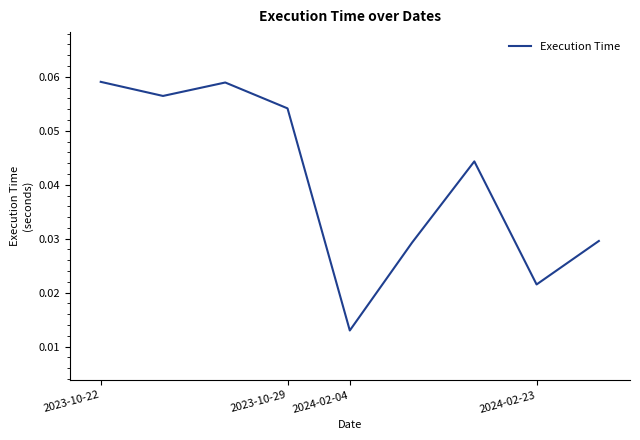

Is it true that the value at 2023-10-22 is 0.0?

False